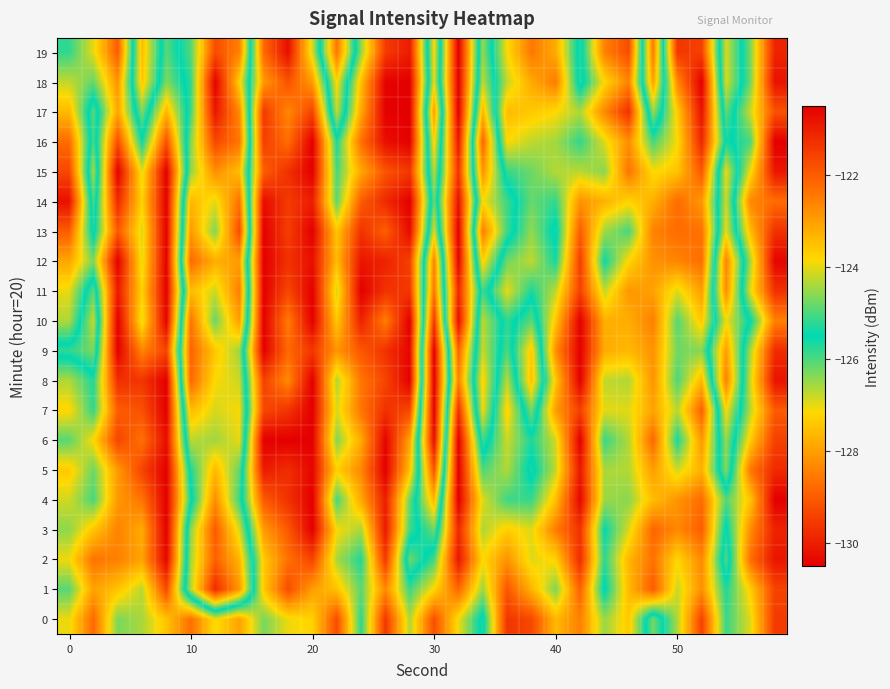

Rank the series by their maximum value, from highest to lowest.

8, 9, 7, 18, 6, 17, 1, 10, 16, 13, 19, 5, 3, 2, 12, 14, 11, 4, 15, 0